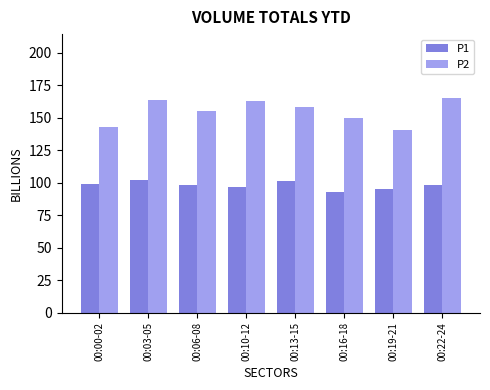

What is the smallest value displayed?

93